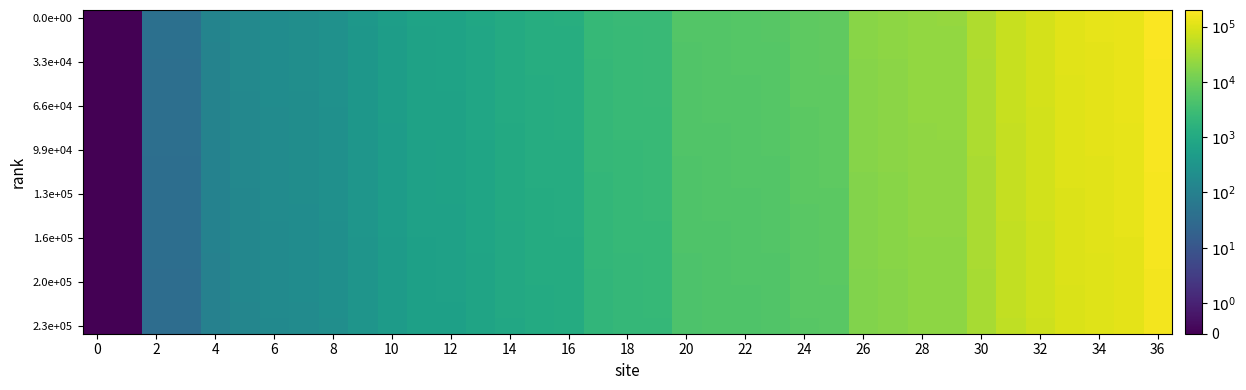

At how many categories does at least one series exceed 182675?

1